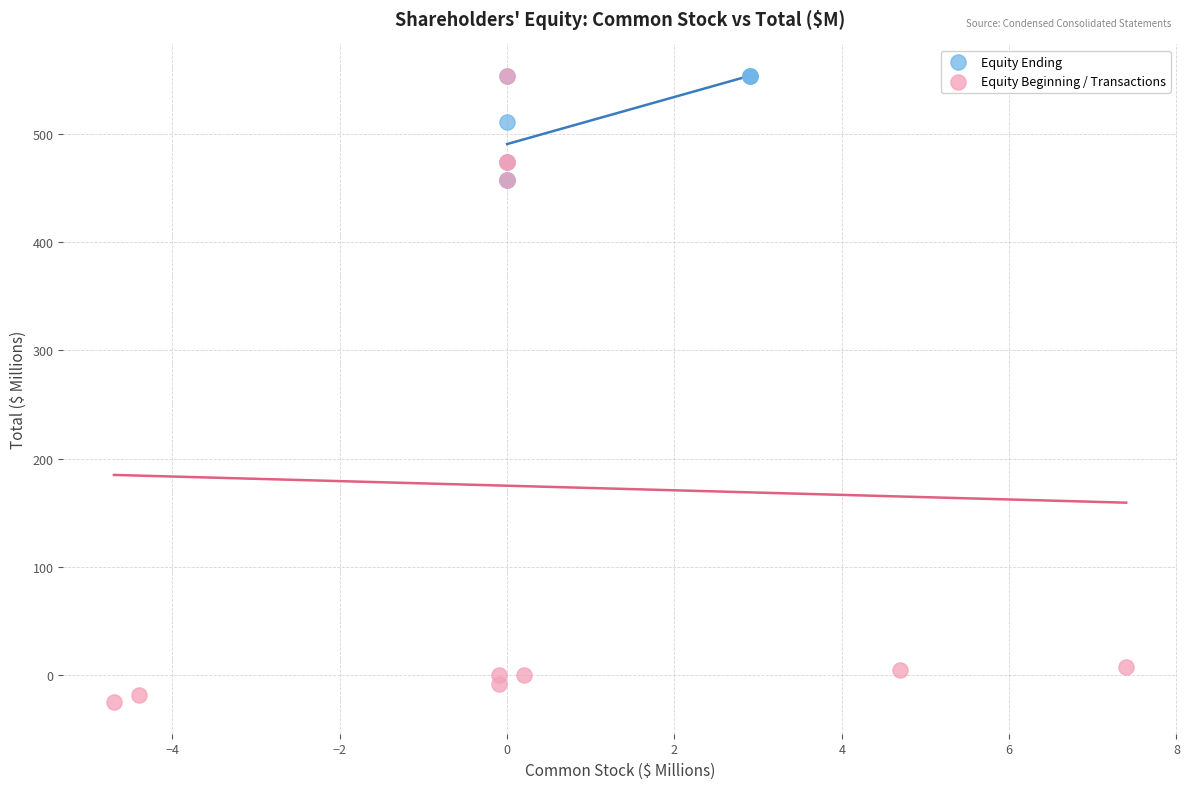

What are all the series names shown in the legend?

Equity Ending, Equity Beginning / Transactions